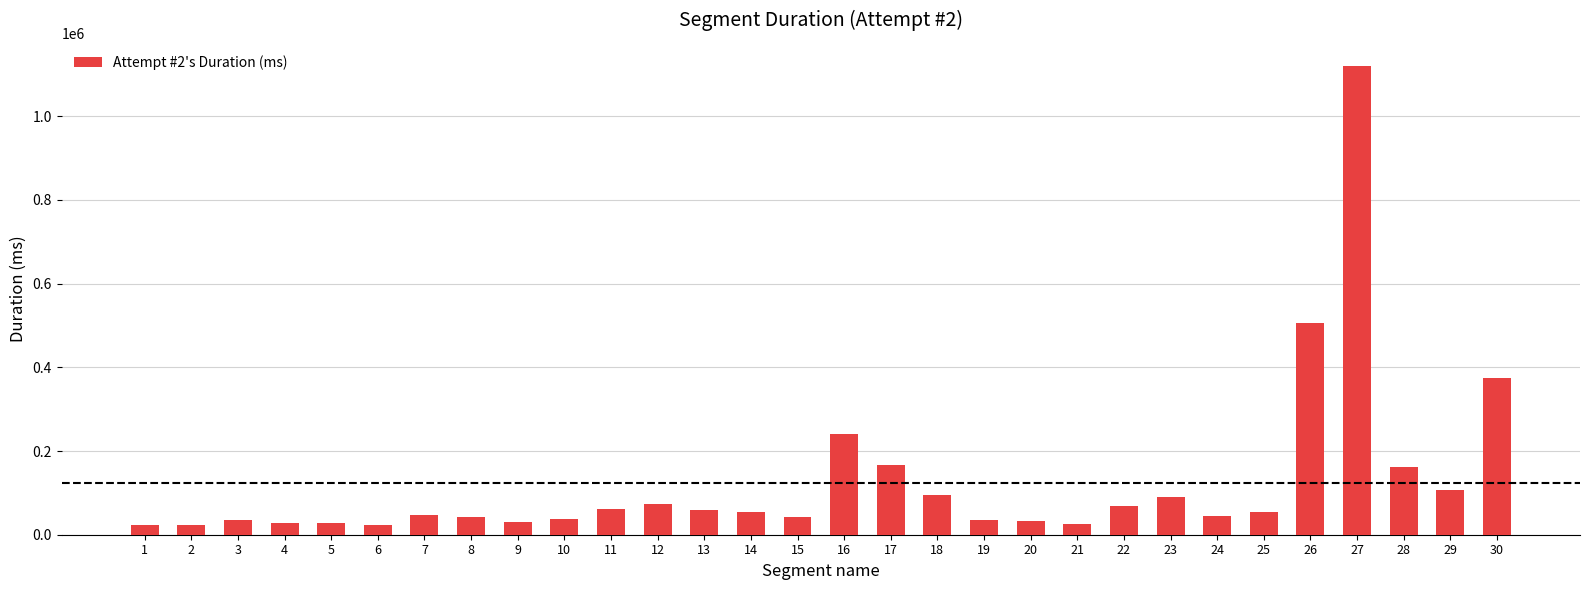

Where does the data first go above 54815?

11